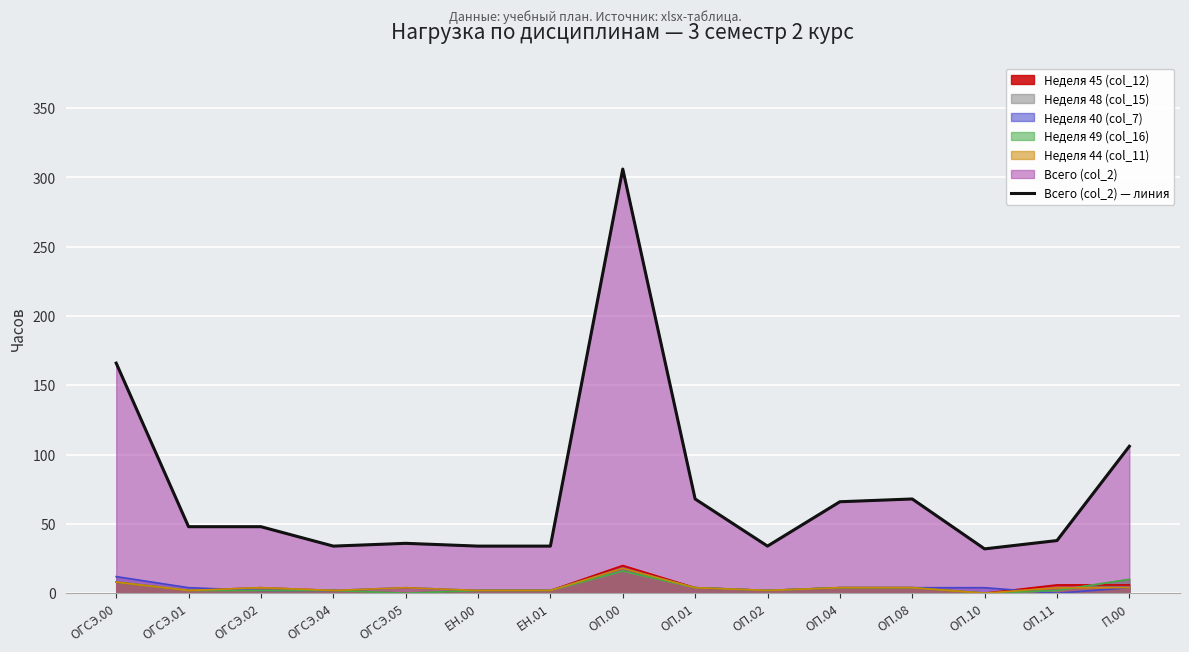

Which category has the highest value across all series?

ОП.00